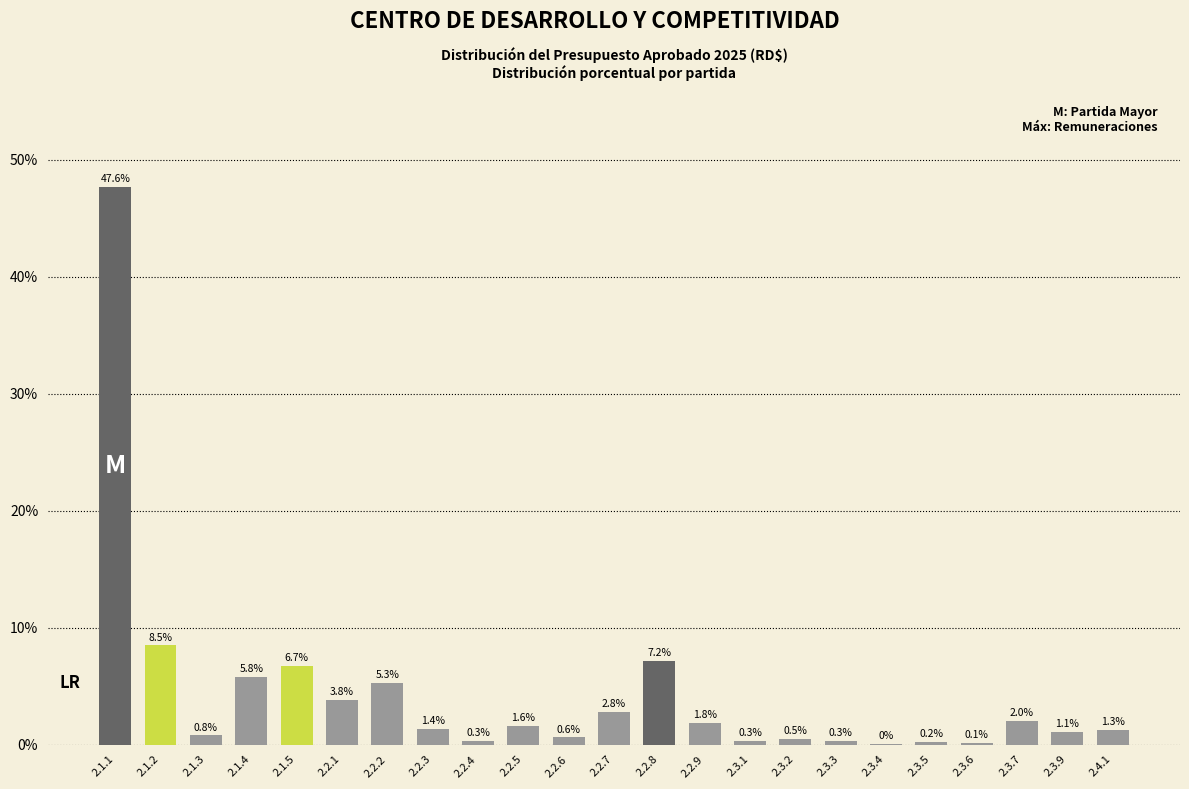

At which category does the chart reach its peak across all series?

2.1.1